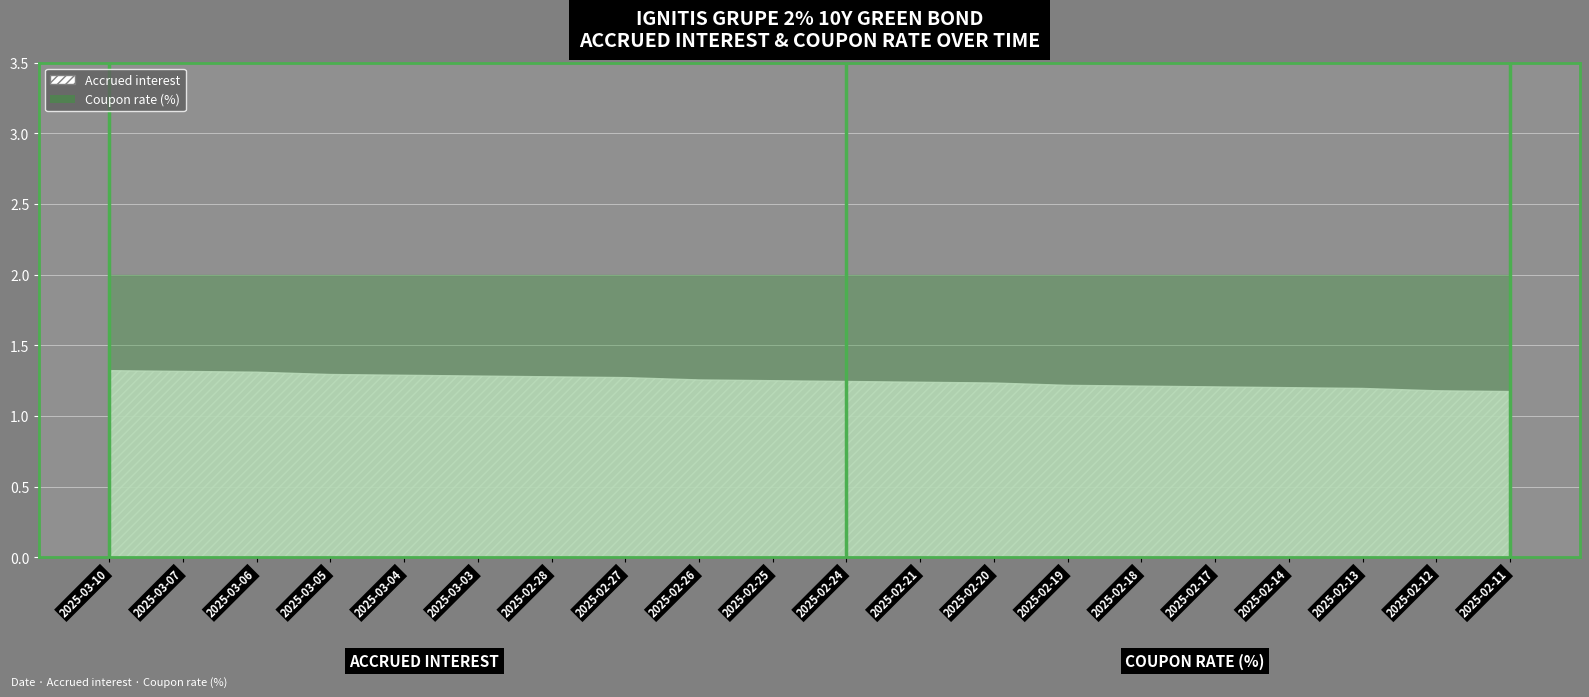

How many lines are shown in the chart?

2